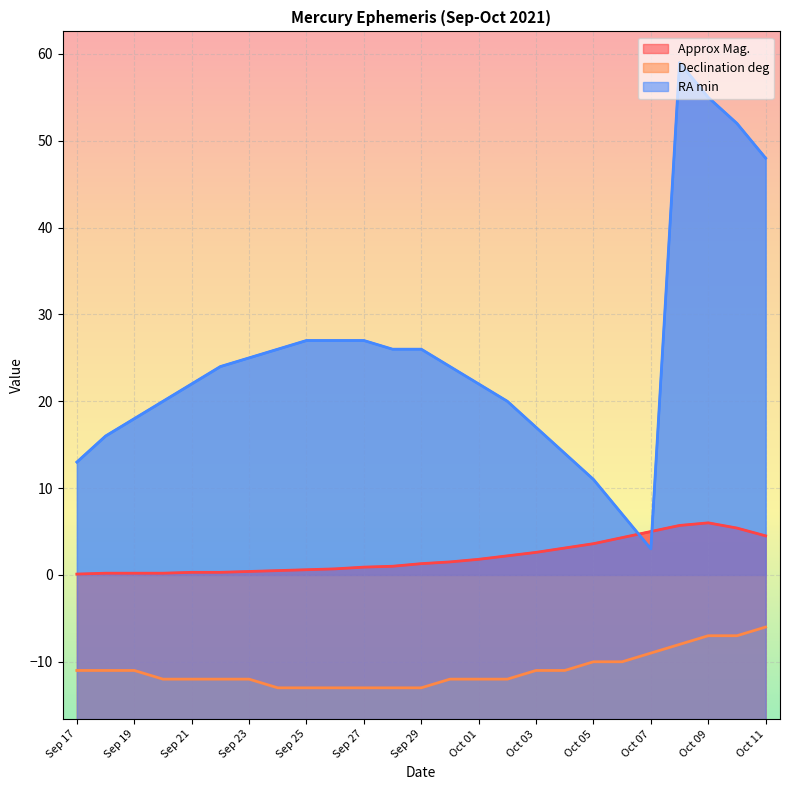

What is the maximum value shown in the chart?

59.0